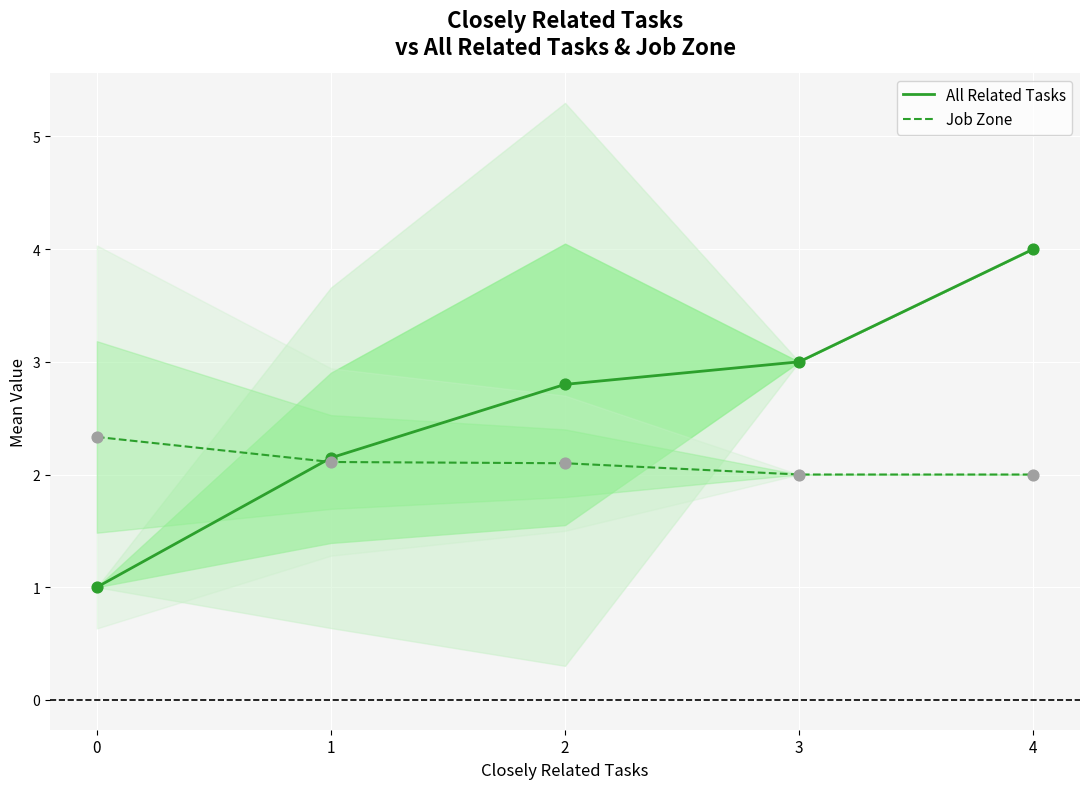

Which series has the largest total across all categories?

All Related Tasks